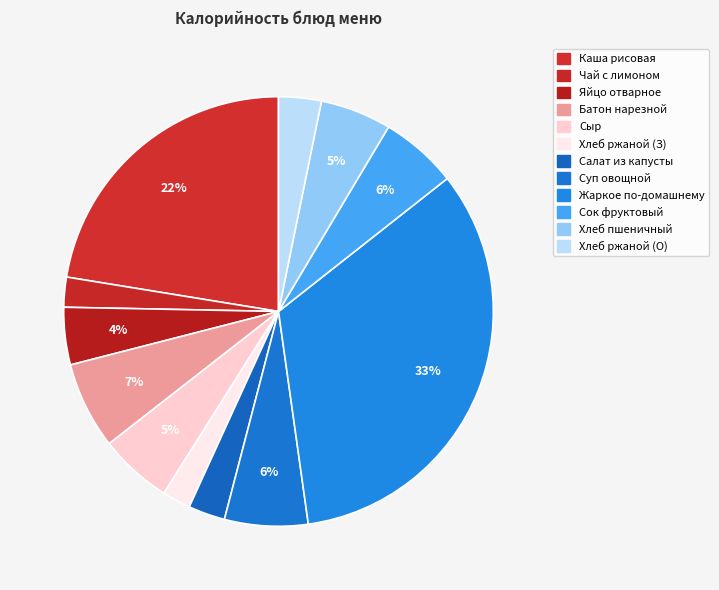

Count the number of slices in the pie.

12